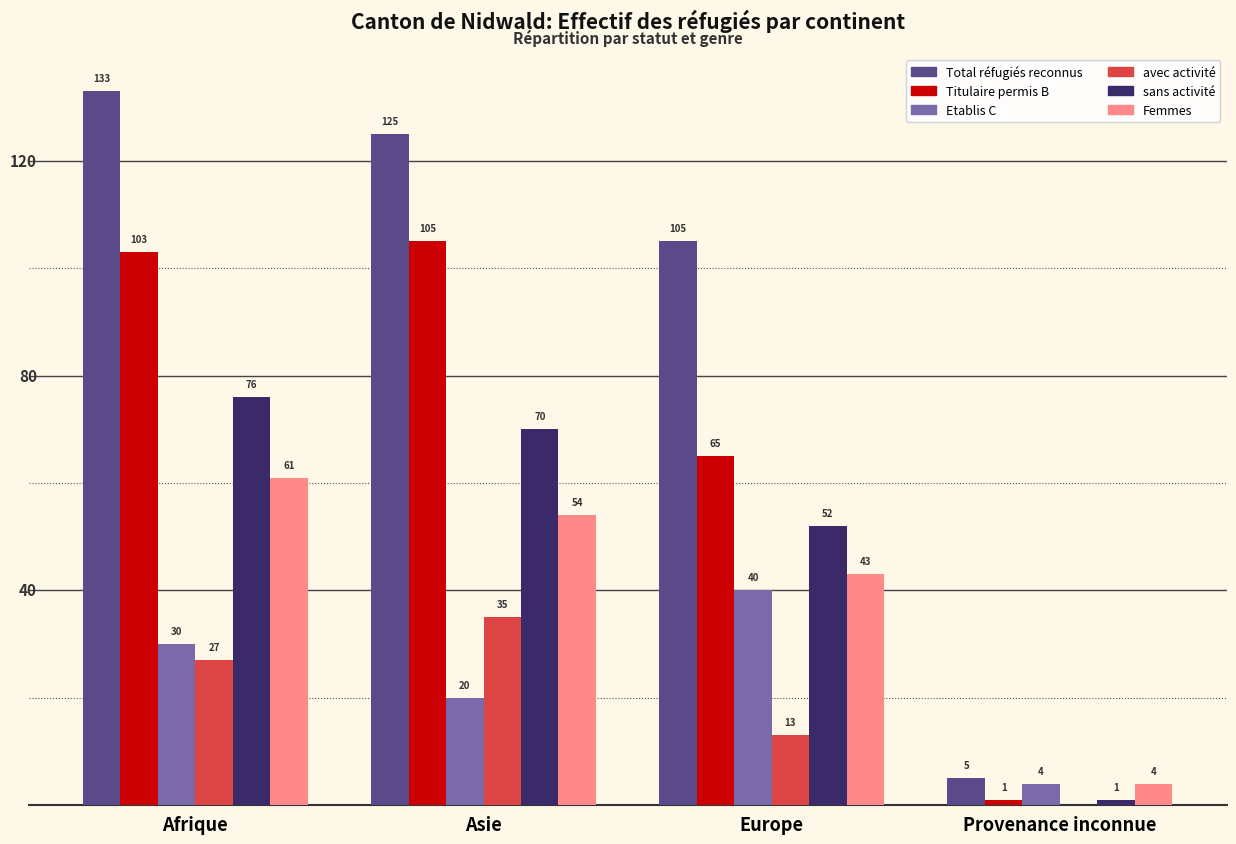

The sans activité series shows 43 at Asie. True or false?

False